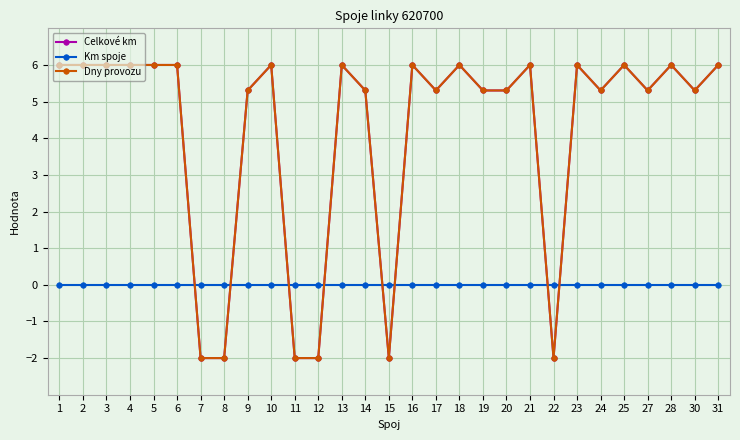

What is the difference between the highest and lowest values at 23?

6.0